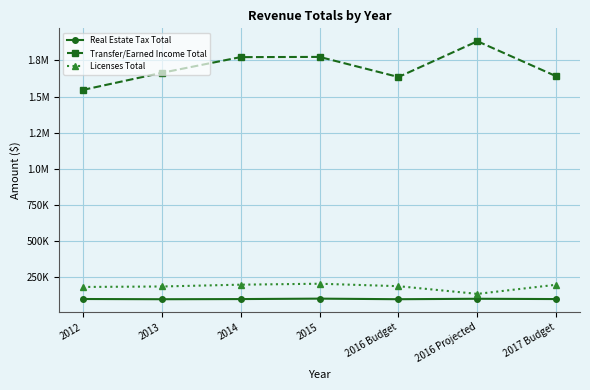

What are all the series names shown in the legend?

Real Estate Tax Total, Transfer/Earned Income Total, Licenses Total